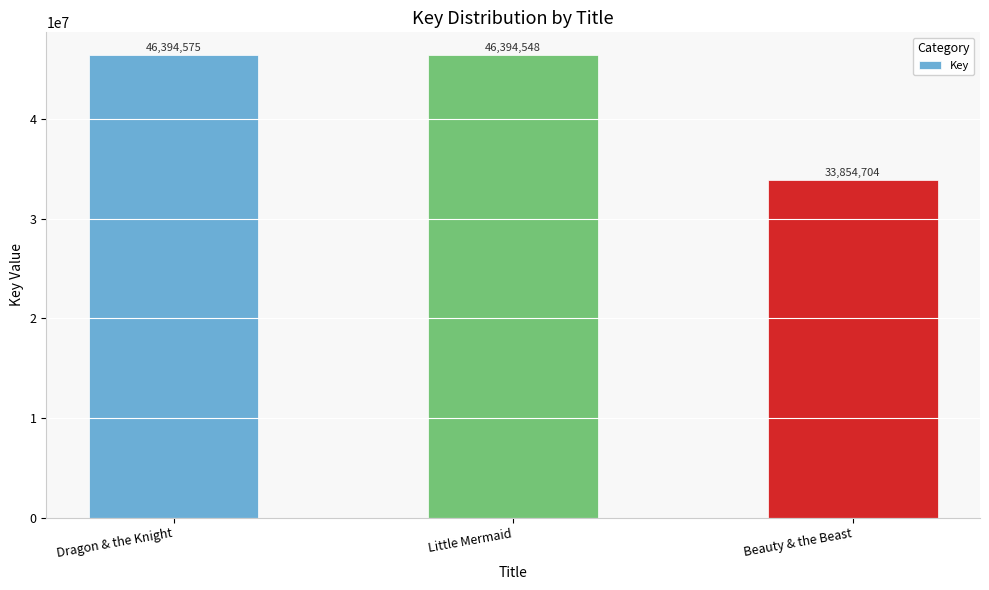

The chart shows a value of 46394548 at Little Mermaid. True or false?

True